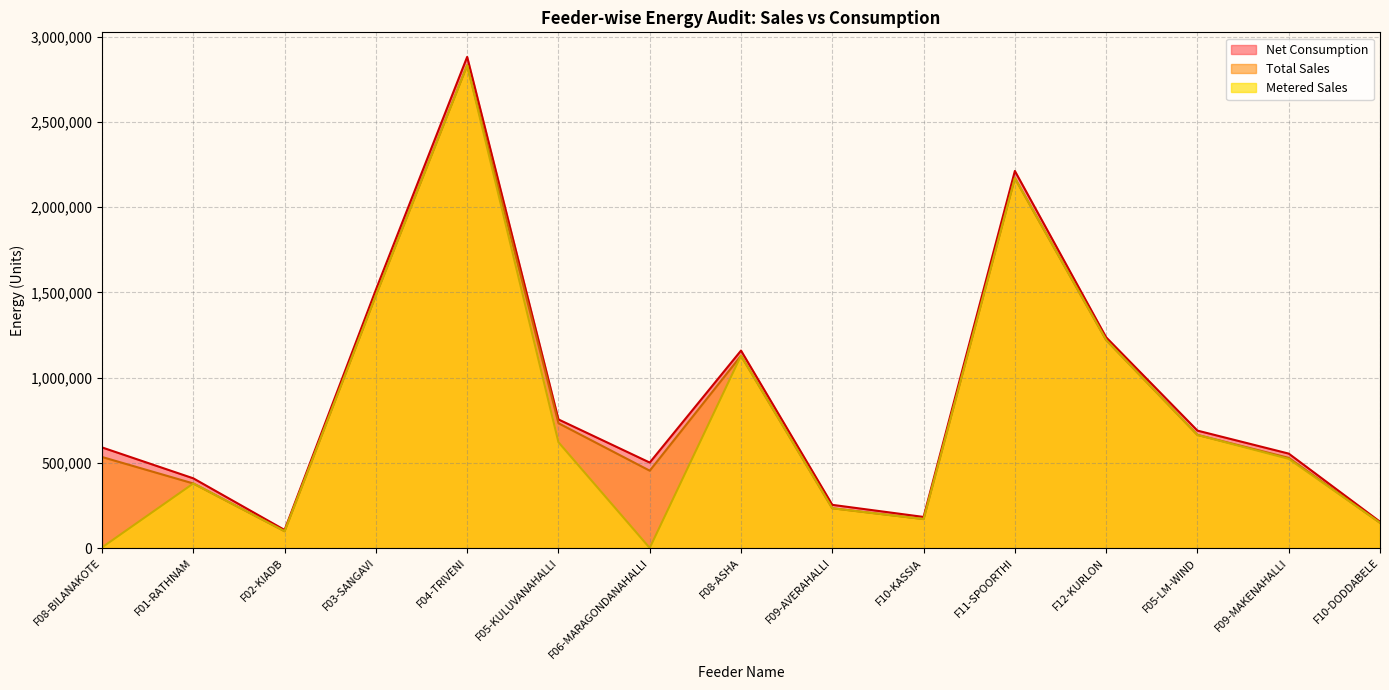

At which category does the chart reach its peak across all series?

F04-TRIVENI